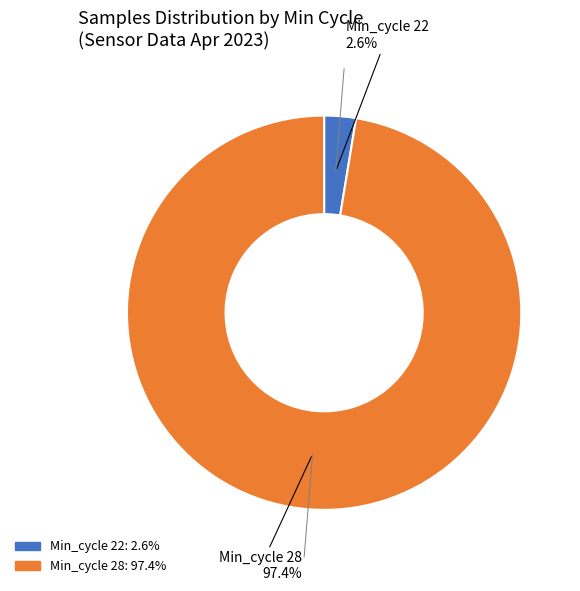

Is there any slice that represents more than half of the pie?

Yes